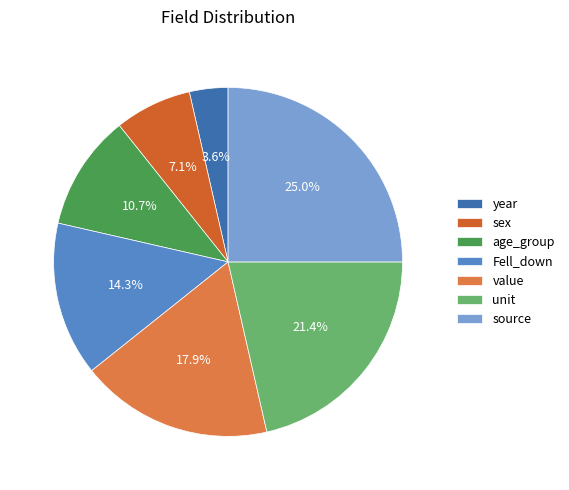

Which category has the biggest portion of the pie?

source